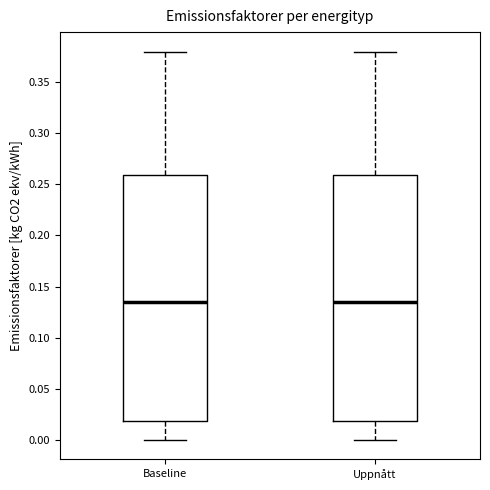

Reading left to right, read every box against the y-axis: the position of its median line, the range the box covers, and the ends of its whiskers. The values are not printed on the chart, so give them approximately, as read against the axis.

Baseline: median 0.135, box 0.020 to 0.260, whiskers 0.000 to 0.380
Uppnått: median 0.135, box 0.020 to 0.260, whiskers 0.000 to 0.380